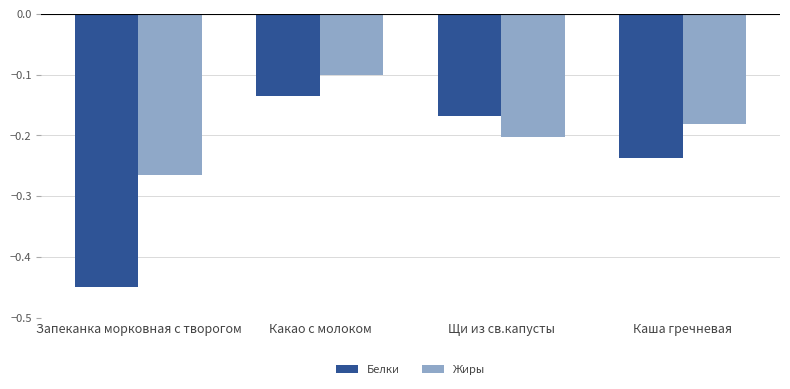

Where is Белки nearest to the value 0?

Какао с молоком